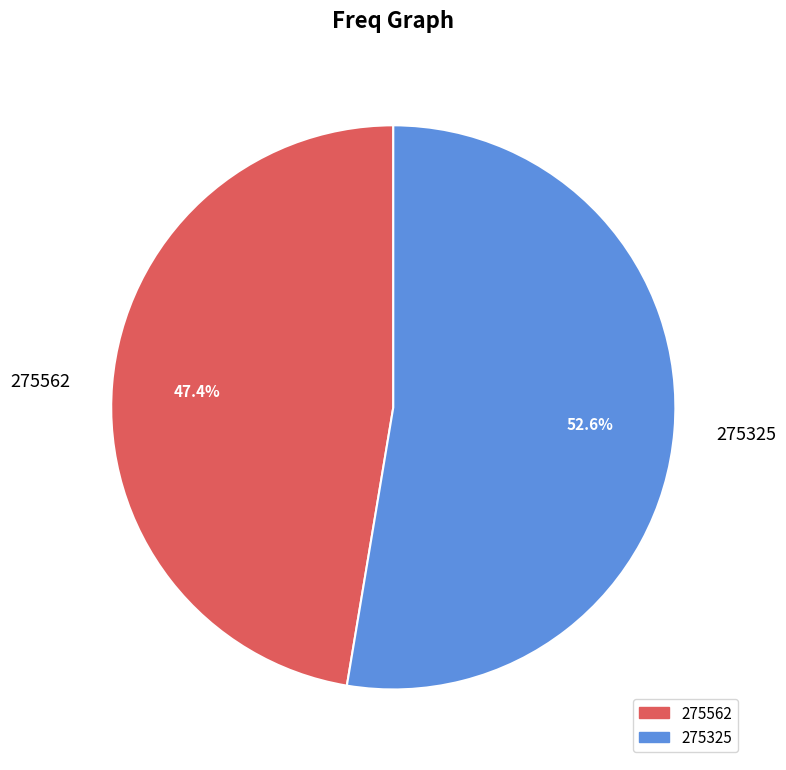

Is 275562 the majority of the pie?

No